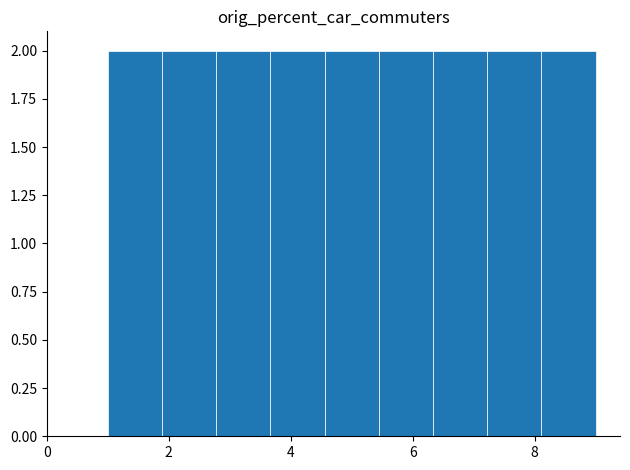

What is the height of the bar covering 4.6 to 5.4 on the x-axis? Neither the bar edges nor the heights are printed on the chart, so give them approximately, as read against the axes.

2